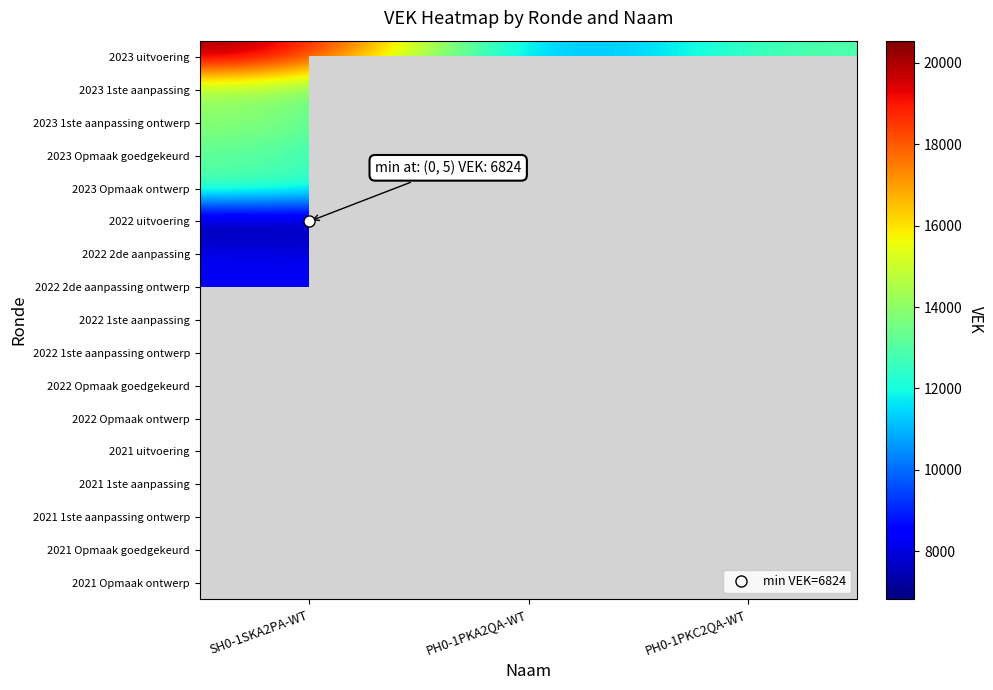

Is the value of 2023 uitvoering at PH0-1PKC2QA-WT greater than the value of 2022 uitvoering at SH0-1SKA2PA-WT?

Yes